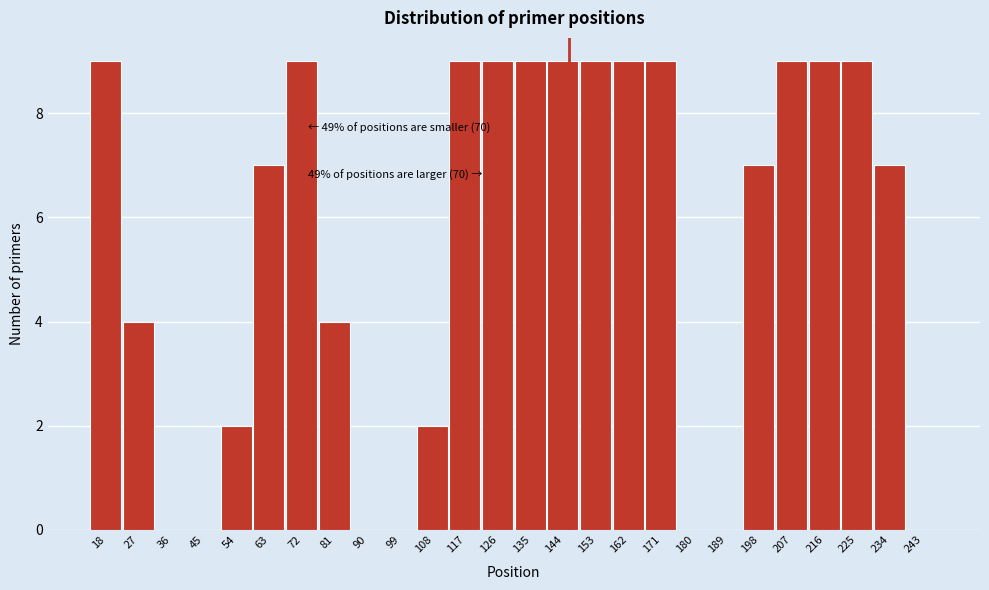

Reading right to left, transcribe all the data shown in this chart.

243=0	234=7	225=9	216=9	207=9	198=7	189=0	180=0	171=9	162=9	153=9	144=9	135=9	126=9	117=9	108=2	99=0	90=0	81=4	72=9	63=7	54=2	45=0	36=0	27=4	18=9